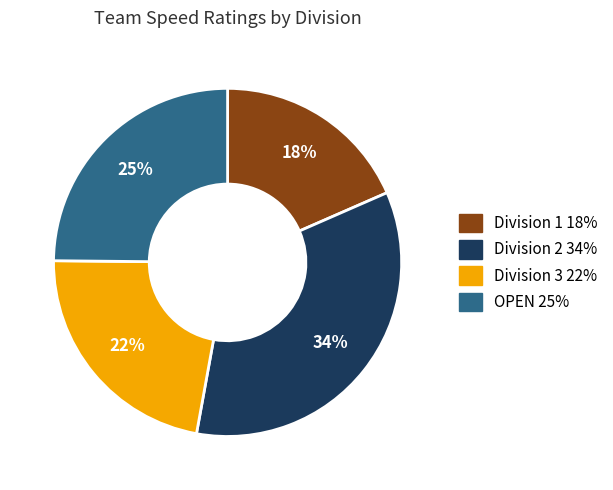

Count the number of slices in the pie.

4